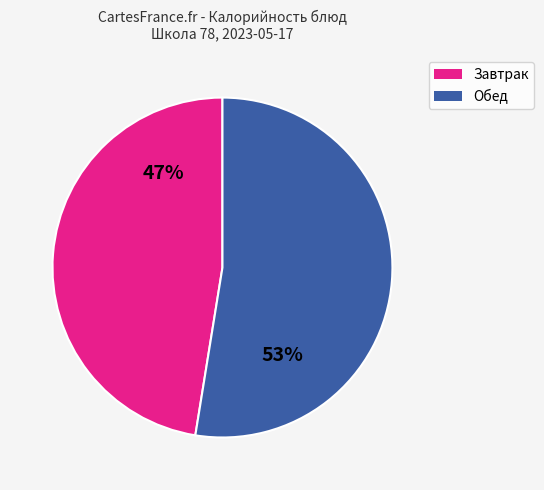

Is there a majority slice in this chart?

Yes